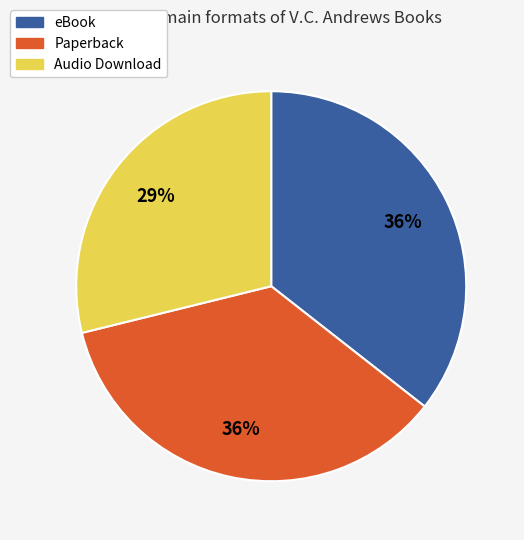

To the nearest percent, what is the combined percentage of Audio Download and Paperback?

64%